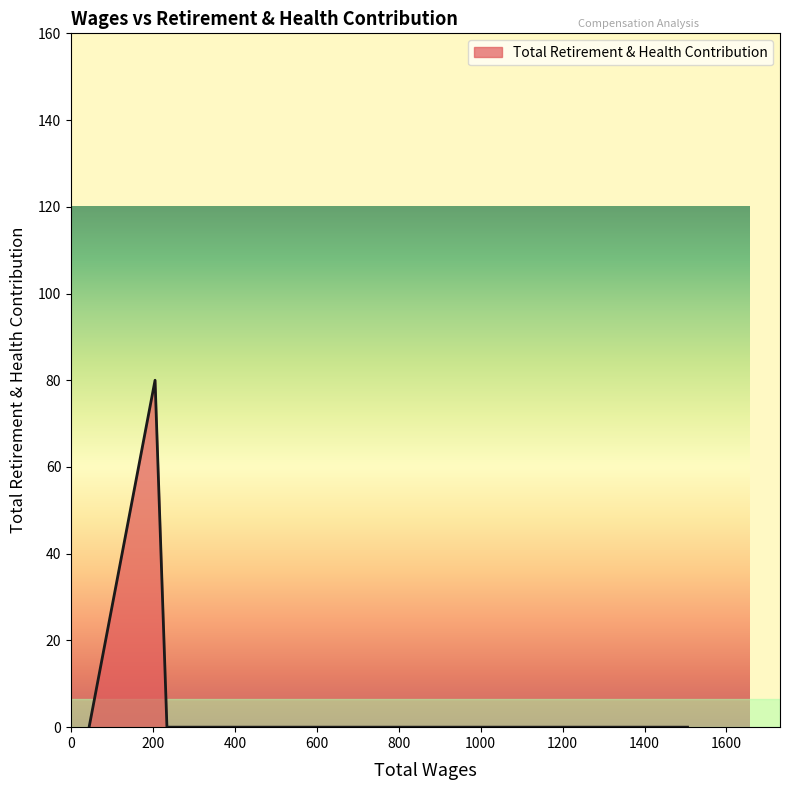

What is the maximum value shown in the chart?

80